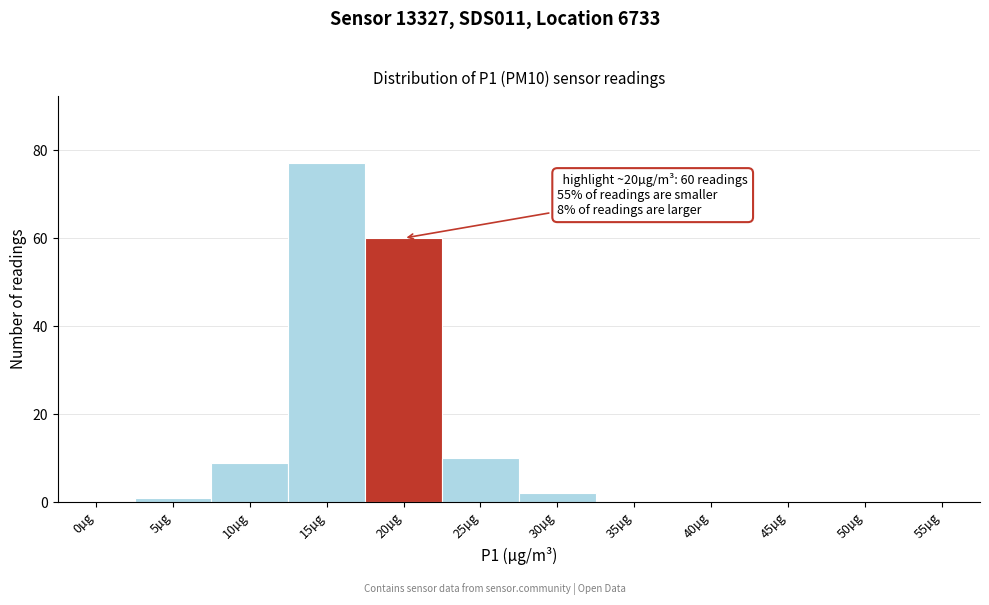

Reading right to left, extract all data points from this chart.

55µg=0	50µg=0	45µg=0	40µg=0	35µg=0	30µg=2	25µg=10	20µg=60	15µg=77	10µg=9	5µg=1	0µg=0